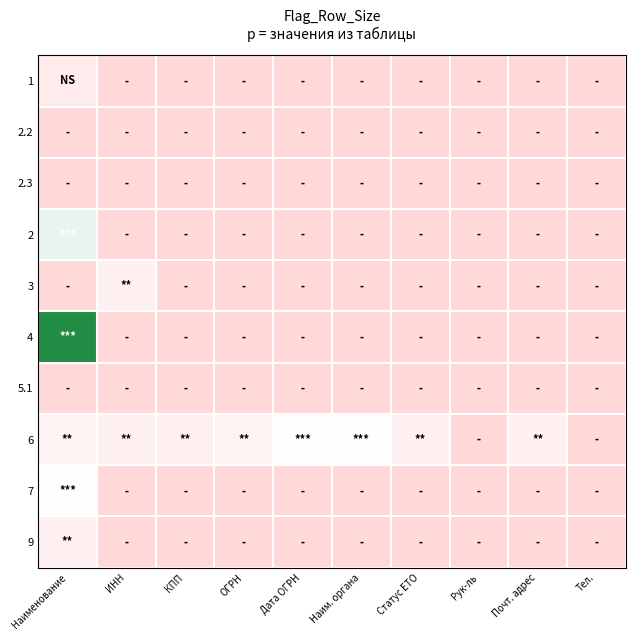

Reading left to right, list all the values displayed in this chart.

1: Наименование=17	ИНН=0	КПП=0	ОГРН=0	Дата ОГРН=0	Наим. органа=0	Статус ЕТО=0	Рук-ль=0	Почт. адрес=0	Тел.=0
2.2: Наименование=0	ИНН=0	КПП=0	ОГРН=0	Дата ОГРН=0	Наим. органа=0	Статус ЕТО=0	Рук-ль=0	Почт. адрес=0	Тел.=0
2.3: Наименование=0	ИНН=0	КПП=0	ОГРН=0	Дата ОГРН=0	Наим. органа=0	Статус ЕТО=0	Рук-ль=0	Почт. адрес=0	Тел.=0
2: Наименование=37	ИНН=0	КПП=0	ОГРН=0	Дата ОГРН=0	Наим. органа=0	Статус ЕТО=0	Рук-ль=0	Почт. адрес=0	Тел.=0
3: Наименование=0	ИНН=22	КПП=0	ОГРН=0	Дата ОГРН=0	Наим. органа=0	Статус ЕТО=0	Рук-ль=0	Почт. адрес=0	Тел.=0
4: Наименование=68	ИНН=0	КПП=0	ОГРН=0	Дата ОГРН=0	Наим. органа=0	Статус ЕТО=0	Рук-ль=0	Почт. адрес=0	Тел.=0
5.1: Наименование=0	ИНН=0	КПП=0	ОГРН=0	Дата ОГРН=0	Наим. органа=0	Статус ЕТО=0	Рук-ль=0	Почт. адрес=0	Тел.=0
6: Наименование=23	ИНН=22	КПП=22	ОГРН=23	Дата ОГРН=34	Наим. органа=34	Статус ЕТО=22	Рук-ль=0	Почт. адрес=22	Тел.=0
7: Наименование=34	ИНН=0	КПП=0	ОГРН=0	Дата ОГРН=0	Наим. органа=0	Статус ЕТО=0	Рук-ль=0	Почт. адрес=0	Тел.=0
9: Наименование=22	ИНН=0	КПП=0	ОГРН=0	Дата ОГРН=0	Наим. органа=0	Статус ЕТО=0	Рук-ль=0	Почт. адрес=0	Тел.=0